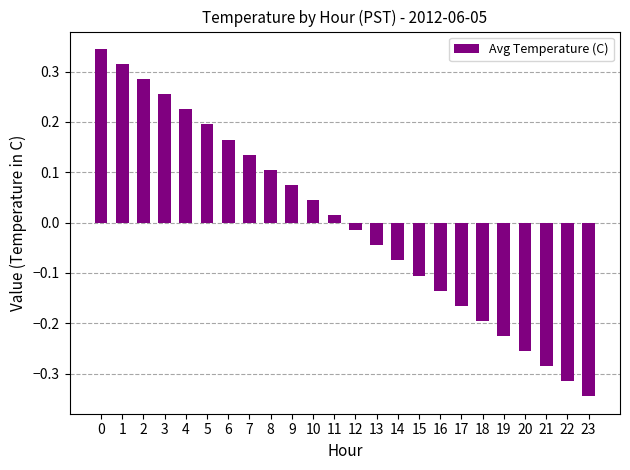

Which category has the lowest value across all series?

23